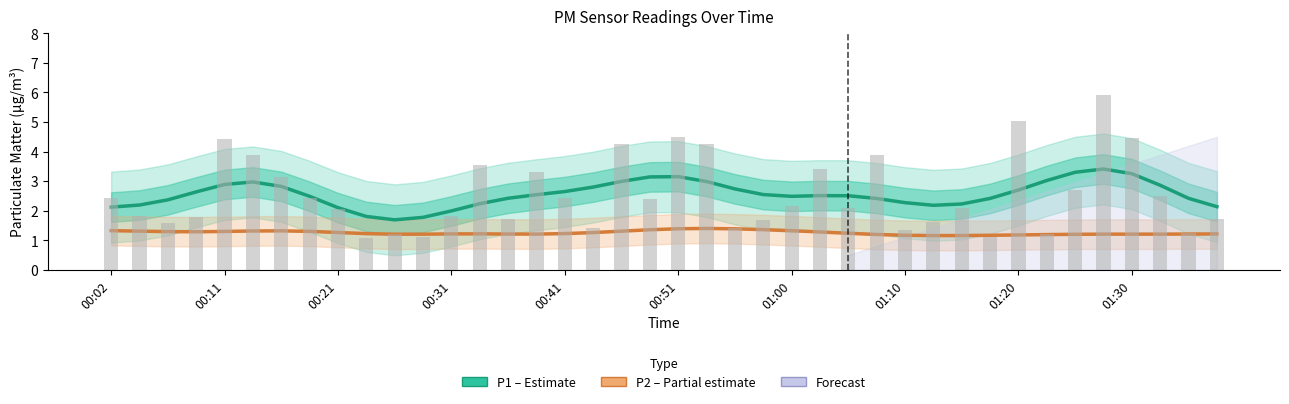

What is the spread (max minus min) of values at 38?

1.2